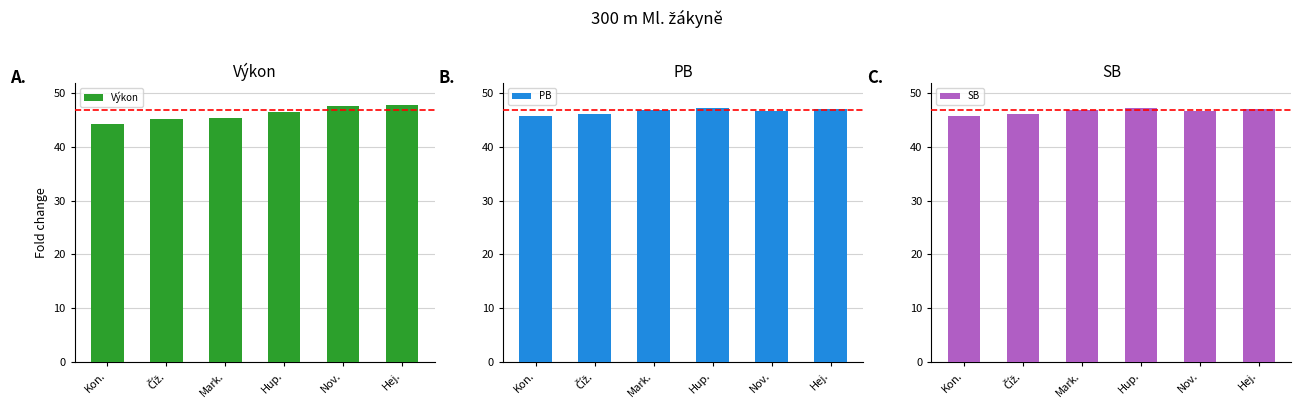

Which has a higher value, Hup. or Číž.?

Hup.